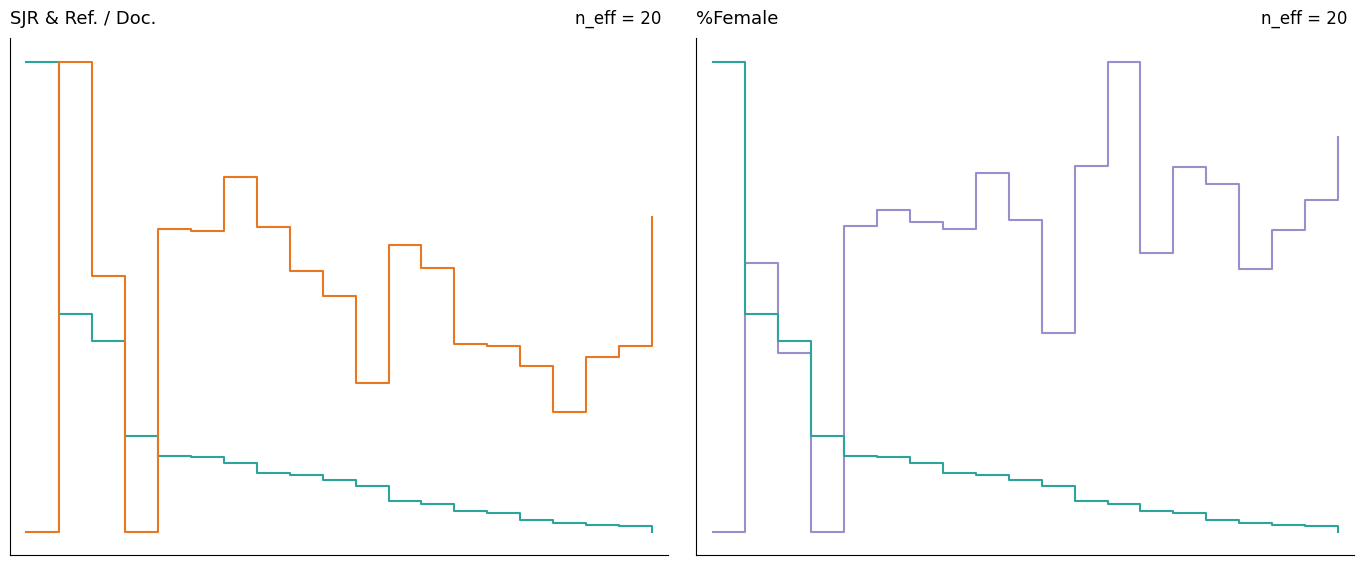

The Ref. / Doc. series shows 0.4 at 11. True or false?

False